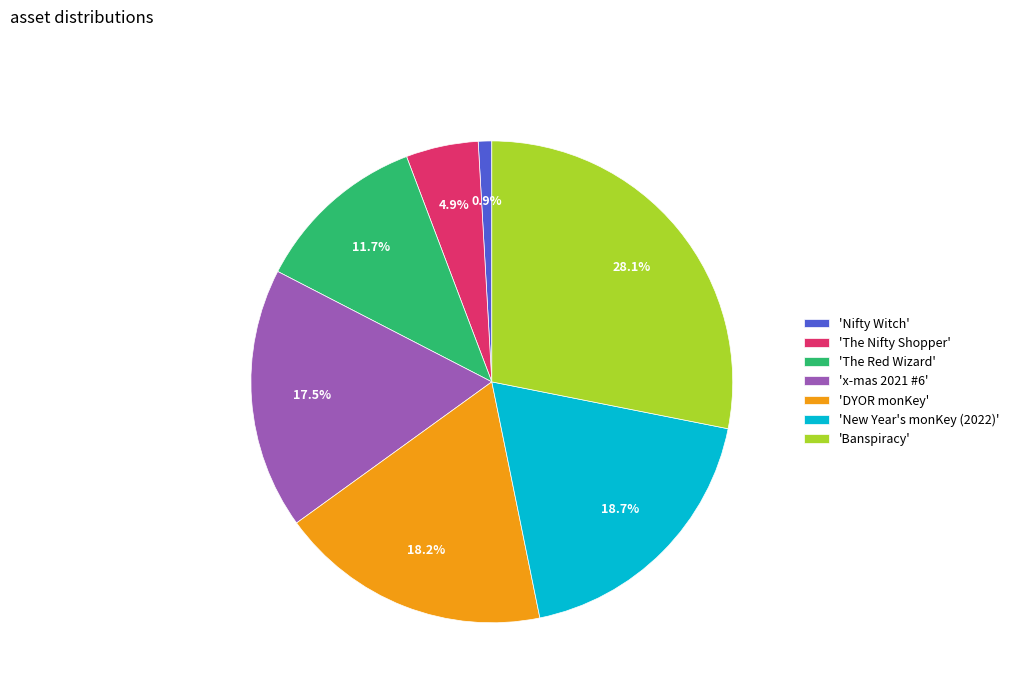

What is the largest slice in the pie chart?

'Banspiracy'